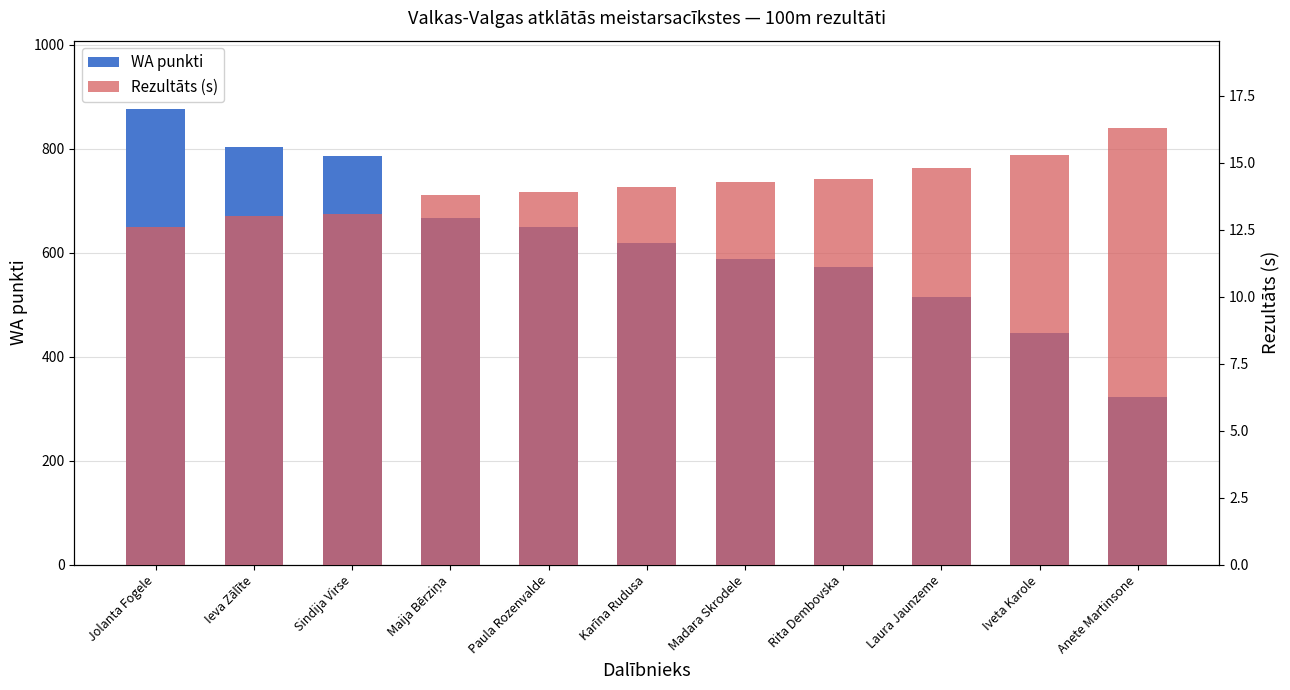

What is the average value of the Rezultāts (s) series?

14.1